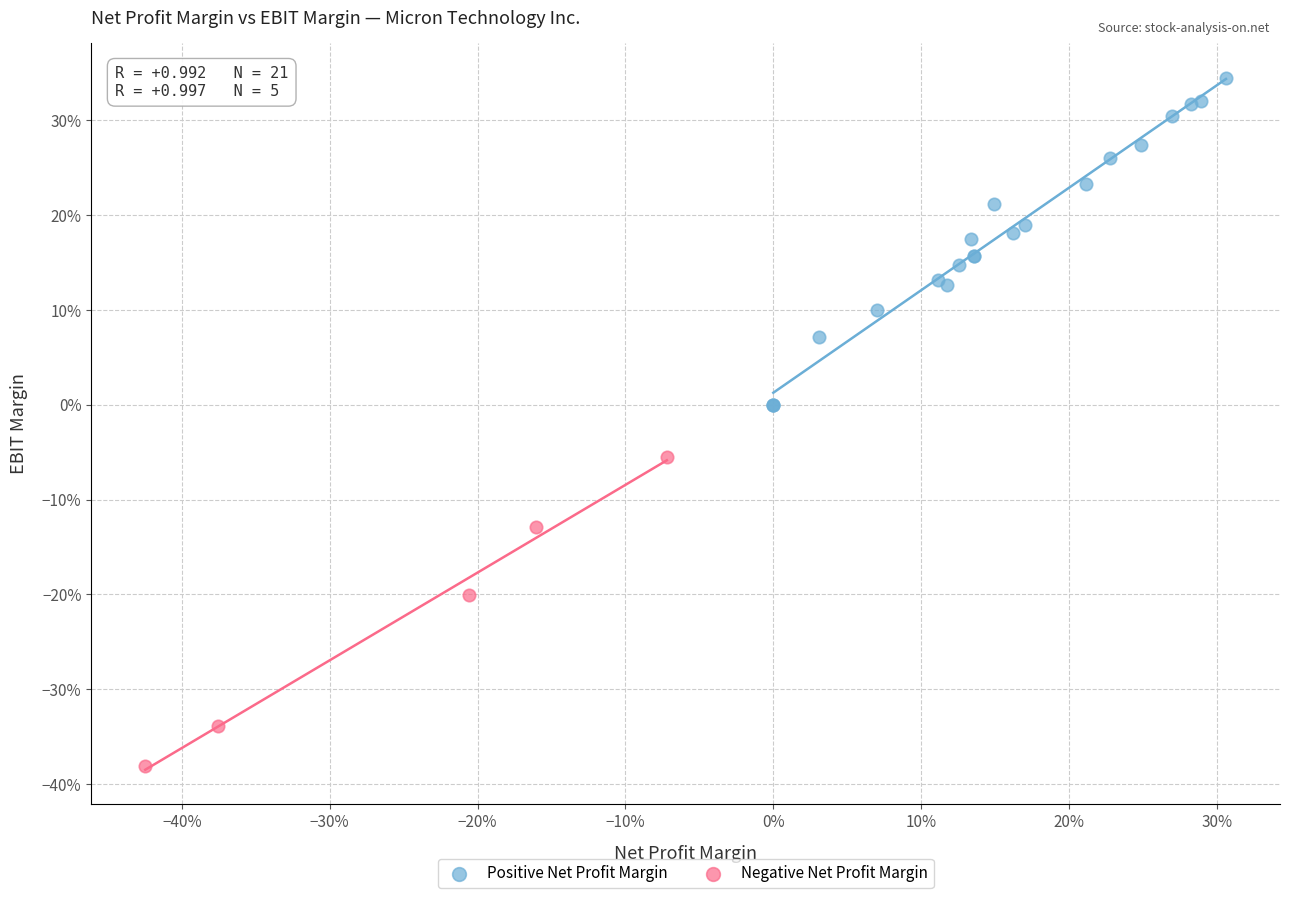

Which series contains the highest Y value?

Positive Net Profit Margin